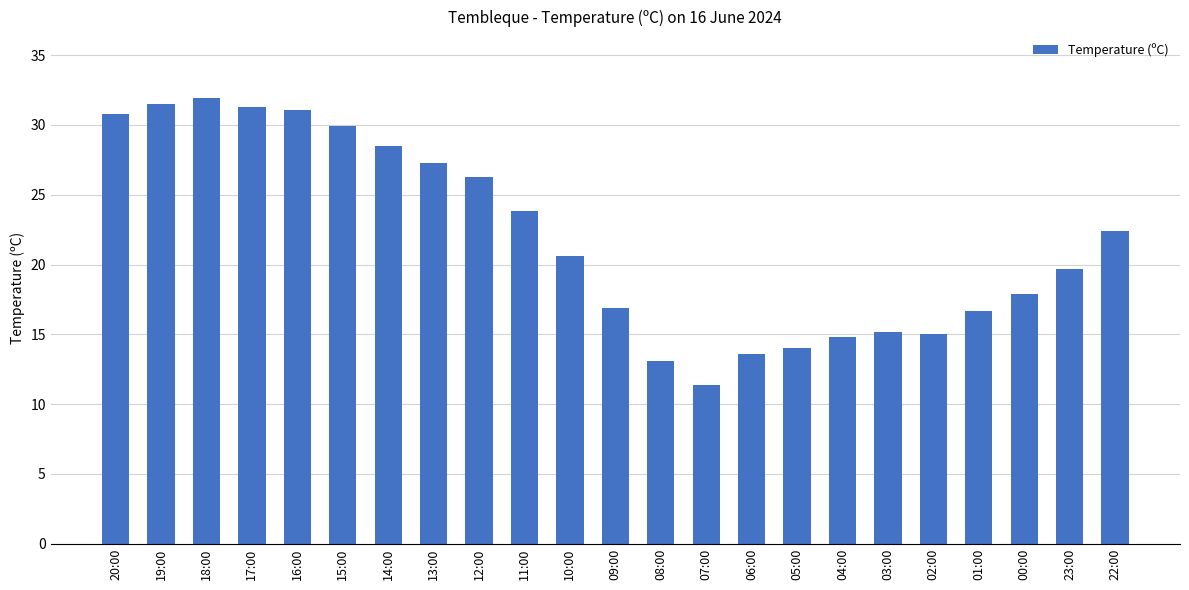

The chart shows a value of 5.8 at 07:00. True or false?

False